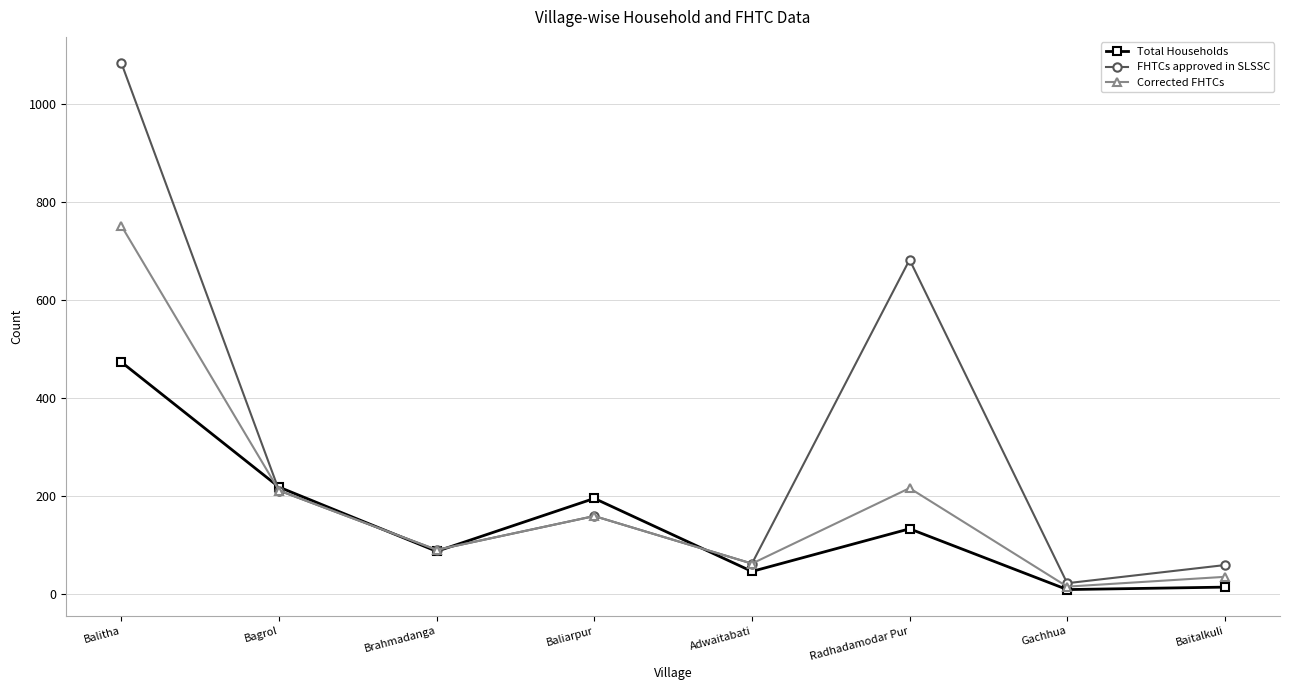

What is the minimum value for Total Households?

9